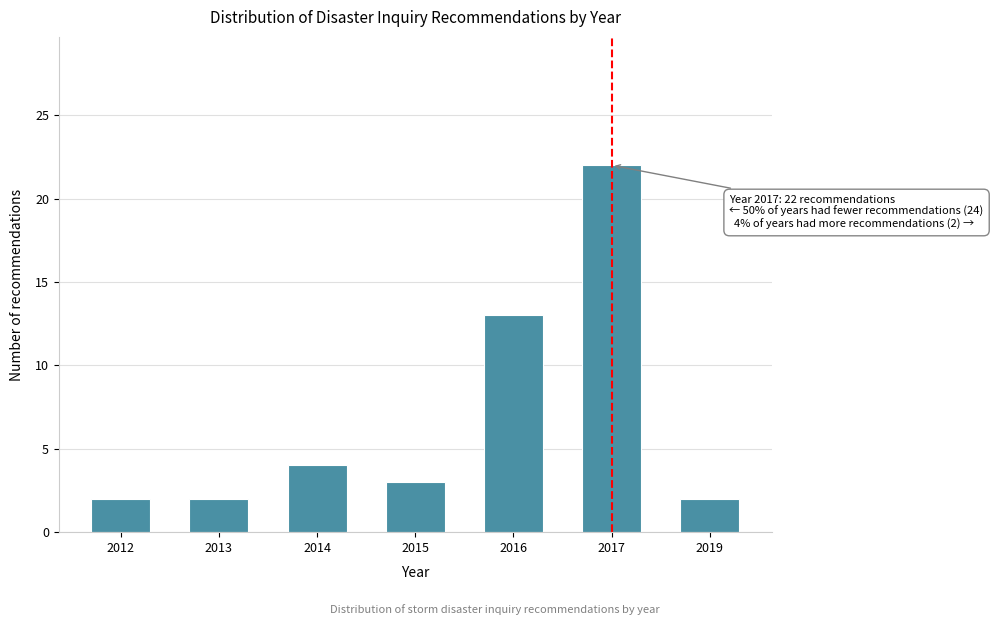

Reading left to right, list all the values displayed in this chart.

2012=2	2013=2	2014=4	2015=3	2016=13	2017=22	2019=2